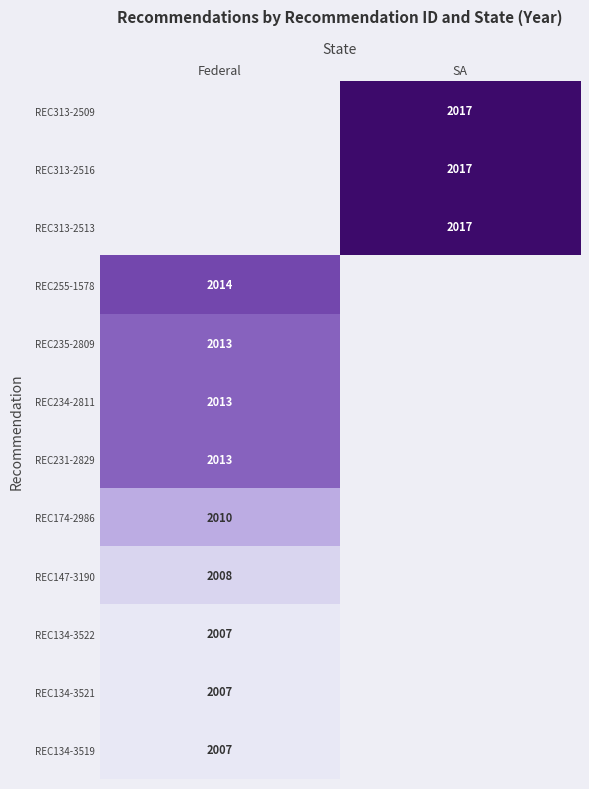

List the labels in order of REC313-2509 value, smallest first.

Federal, SA